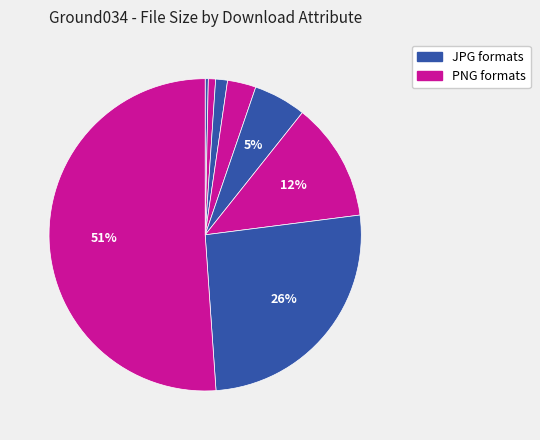

Count the number of slices in the pie.

8